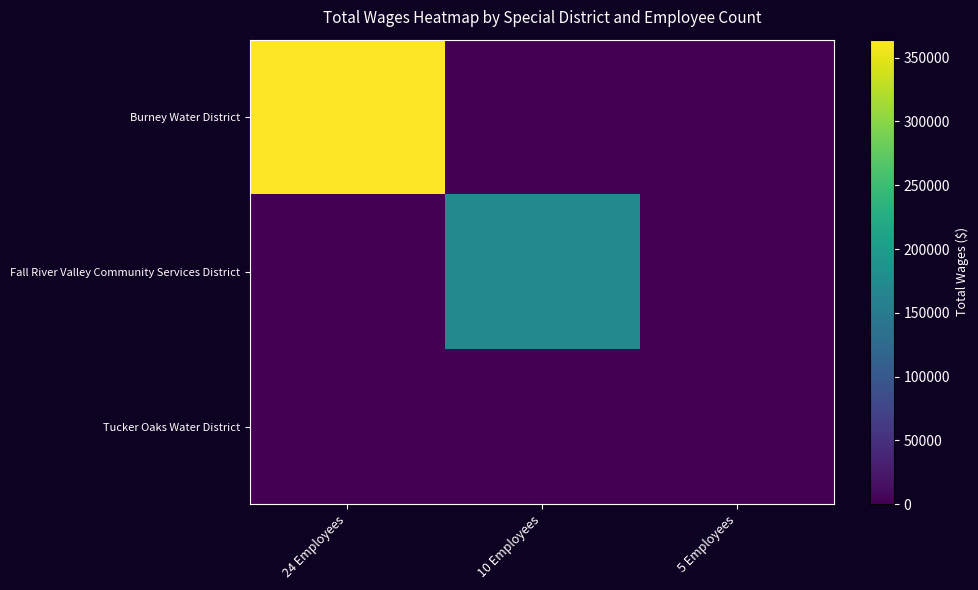

Between 10 Employees and 5 Employees, which series saw the biggest shift?

Fall River Valley Community Services District